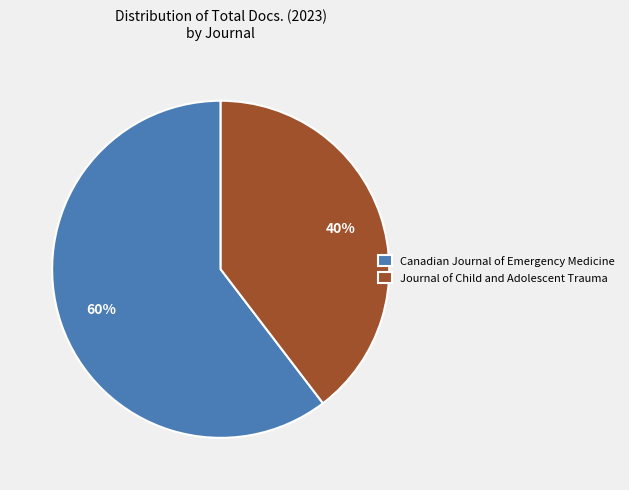

Is the sum of Journal of Child and Adolescent Trauma and Canadian Journal of Emergency Medicine greater than half?

Yes